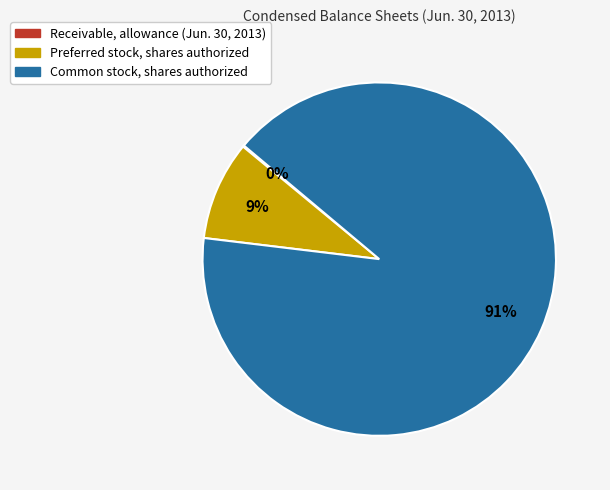

What is the largest slice in the pie chart?

Common stock, shares authorized